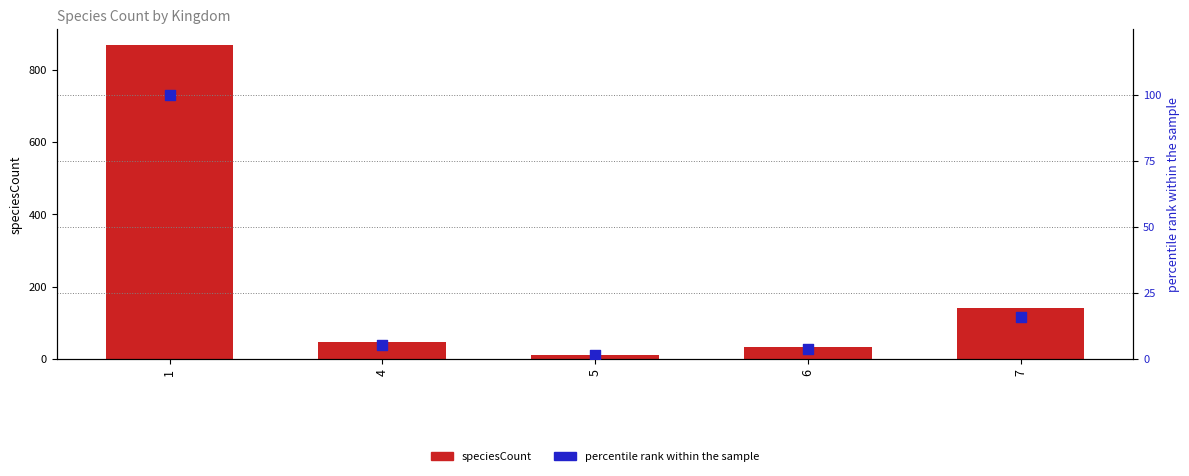

At which category is the sum across all series the highest?

1